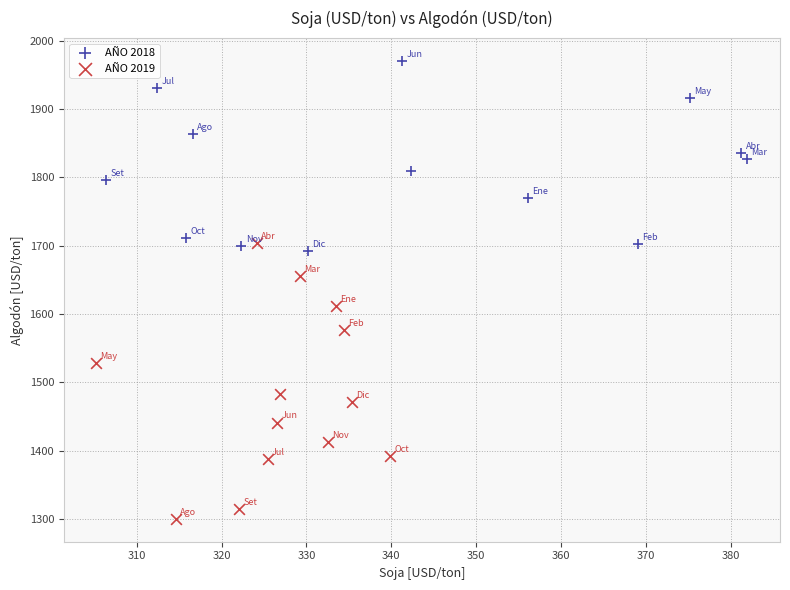

Which series contains the lowest Y value?

AÑO 2019